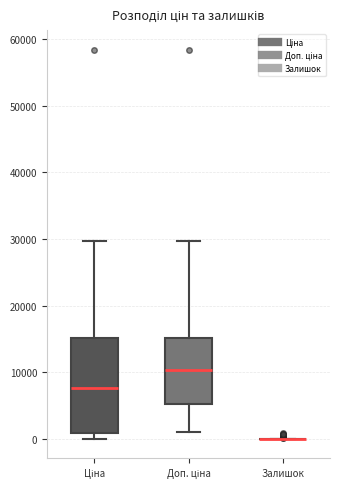

Which box is the tallest, from its lower edge to its upper edge?

Ціна